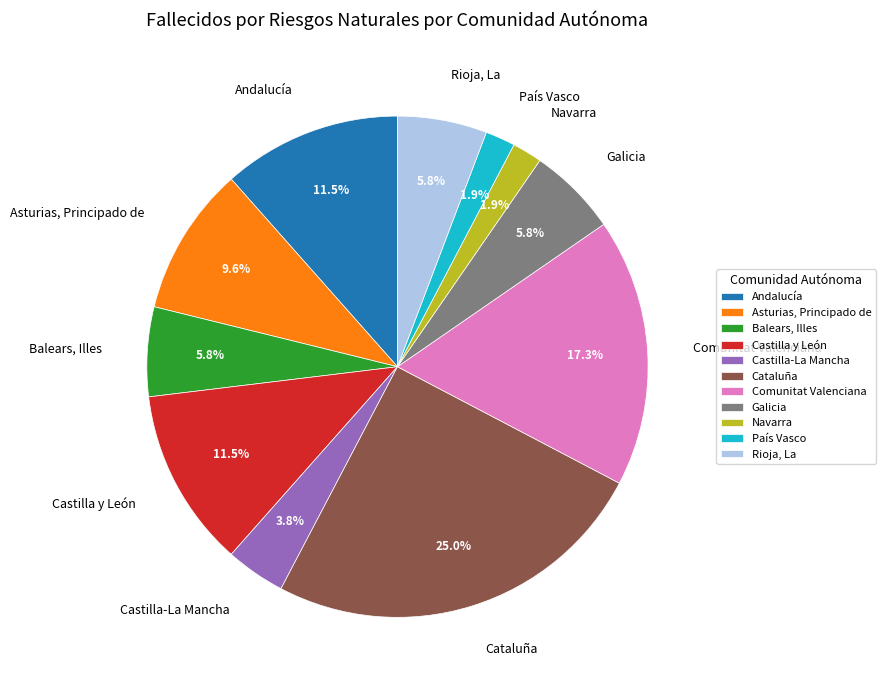

What is the ratio of the value at Castilla-La Mancha to the value at Navarra?

2.0